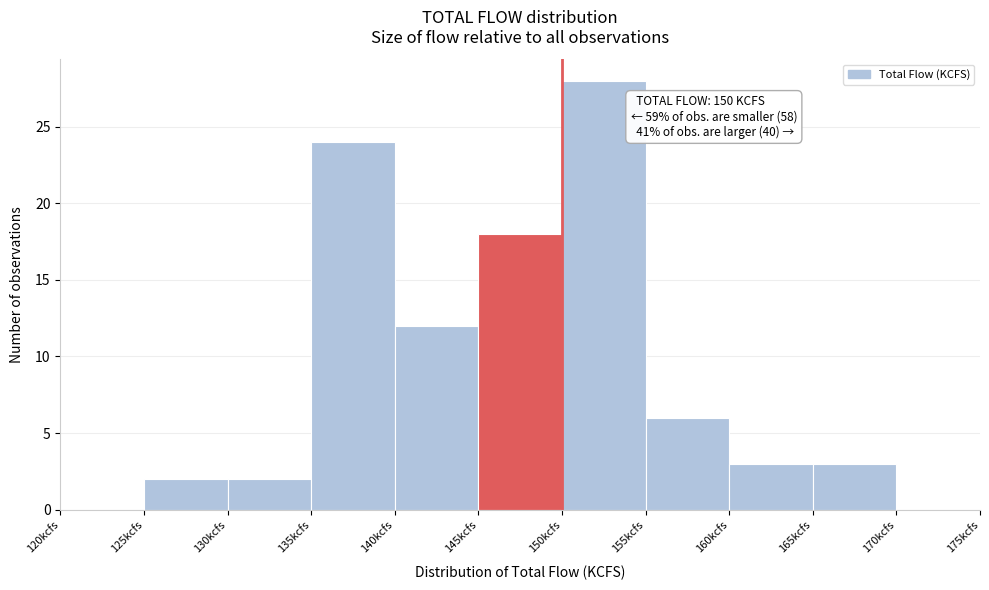

Over which range of the x-axis is the bar tallest?

150 to 155